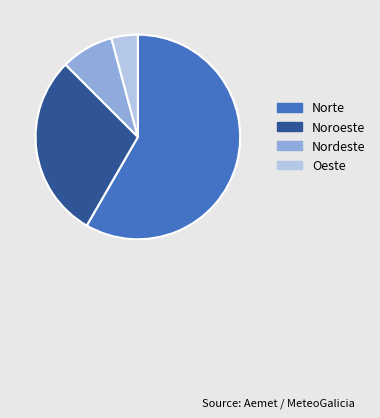

How many slices are in this pie chart?

4